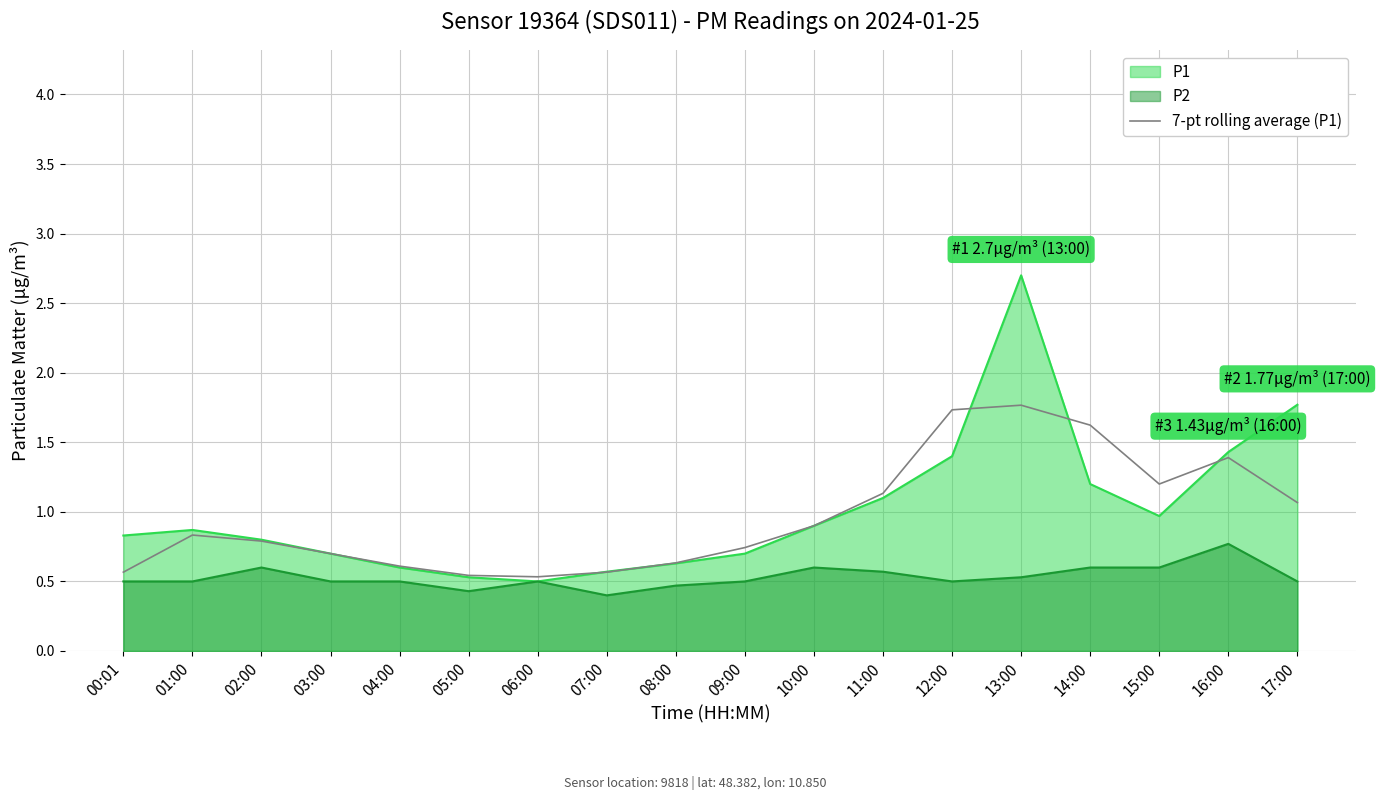

What position from the right is 13:00?

5